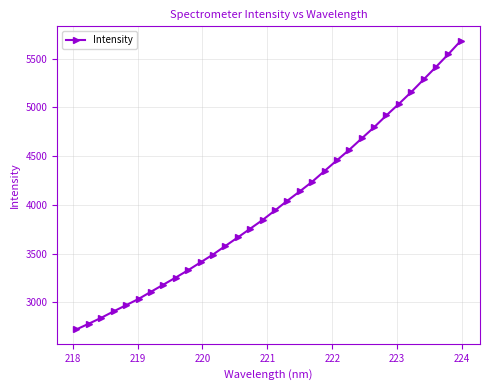

What is the value of the 15th point from the left?

3754.8